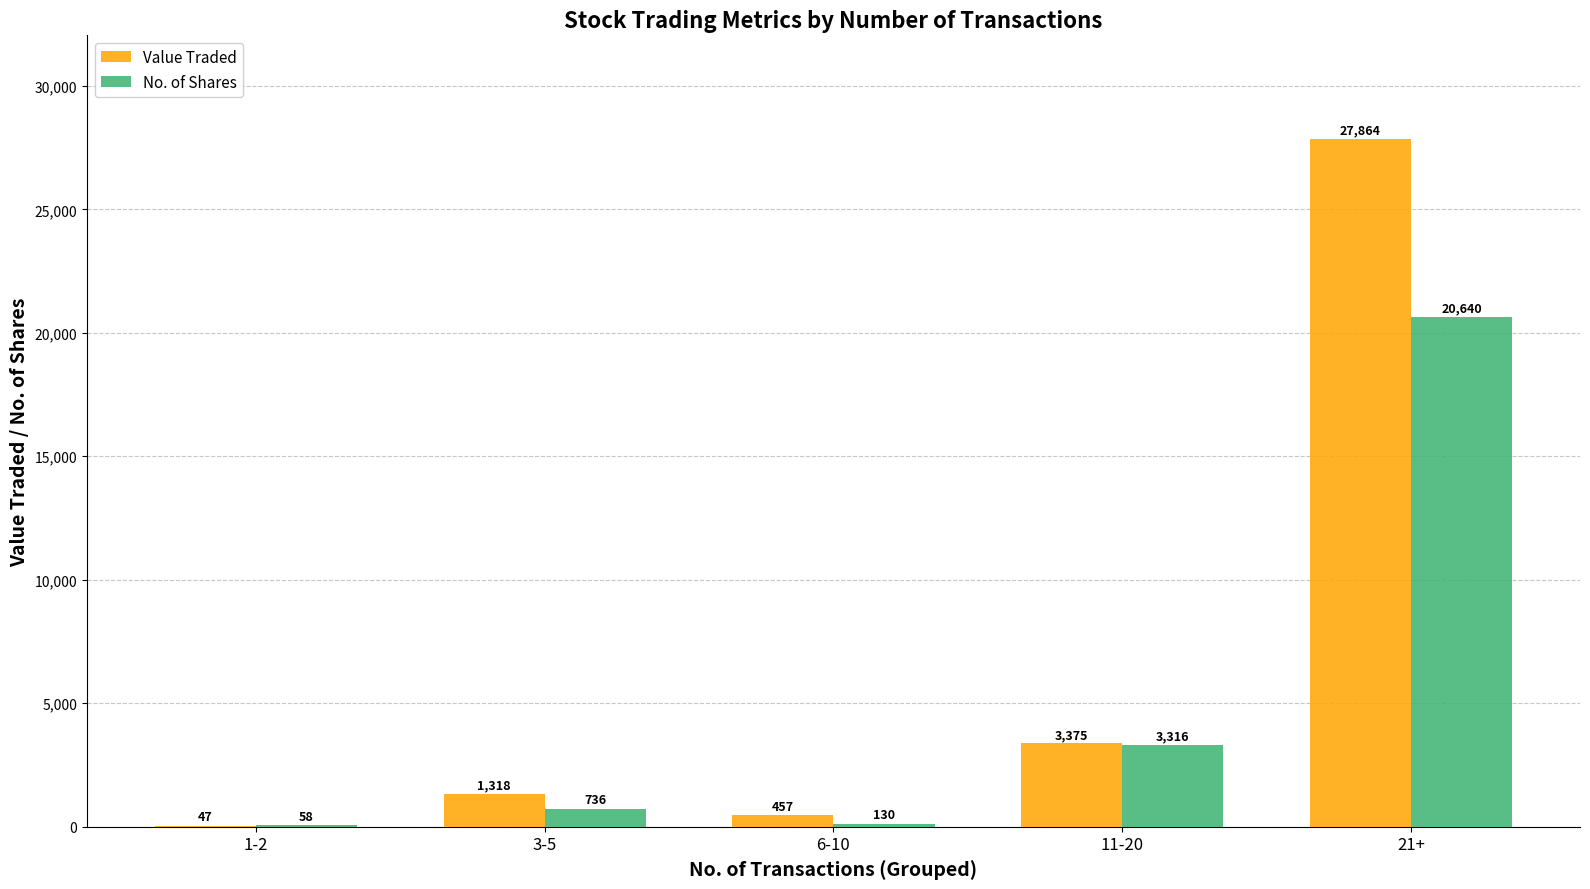

What is the sum of the Value Traded values at 6-10 and 1-2?

504